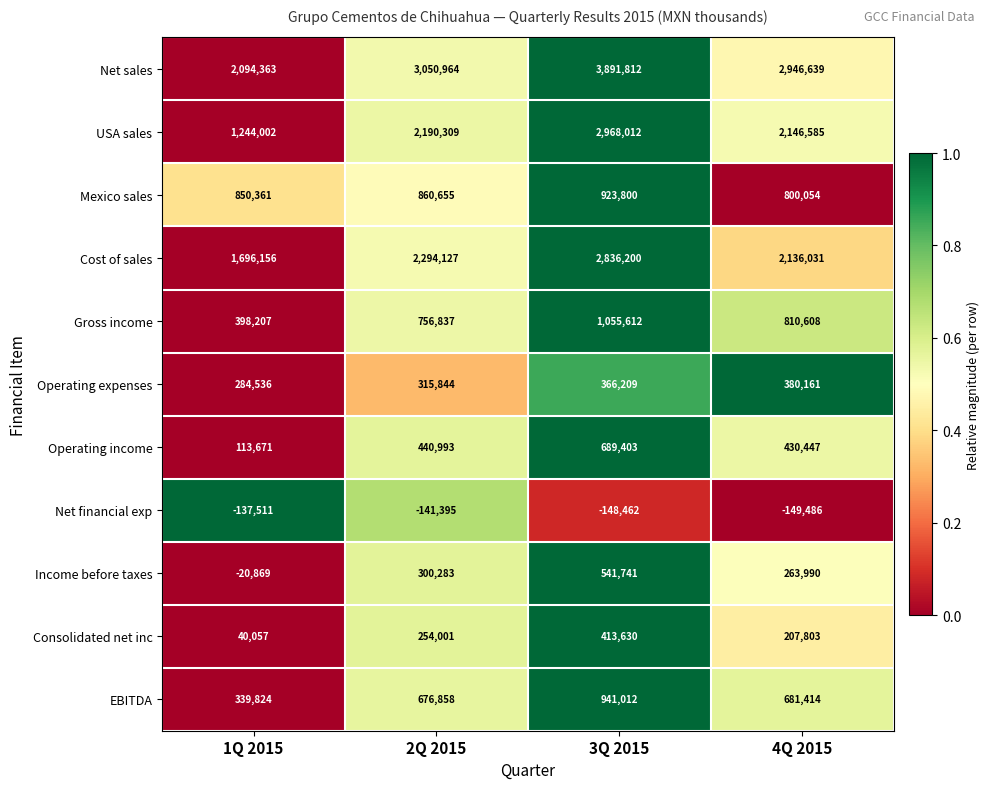

At which category is the sum across all series the highest?

3Q 2015